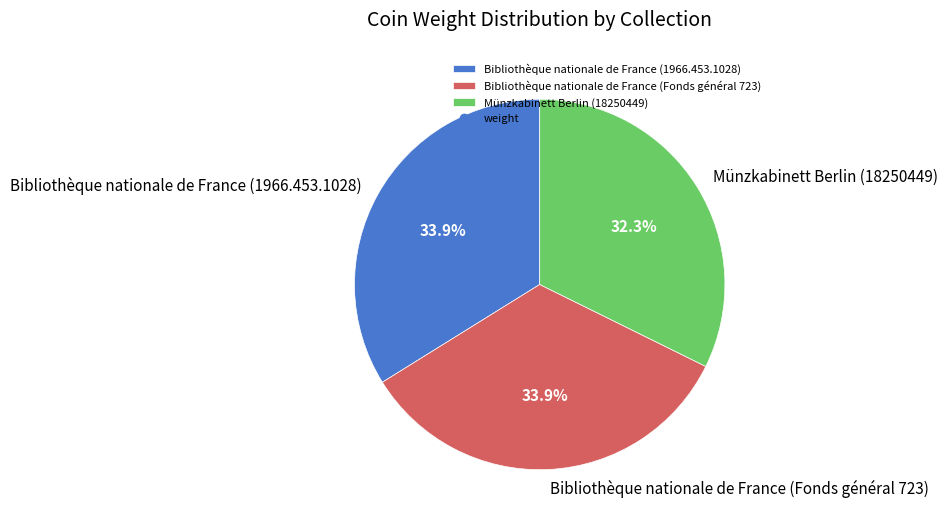

To the nearest percent, what is the difference between the Bibliothèque nationale de France (Fonds général 723) and Münzkabinett Berlin (18250449) slice percentages?

2%